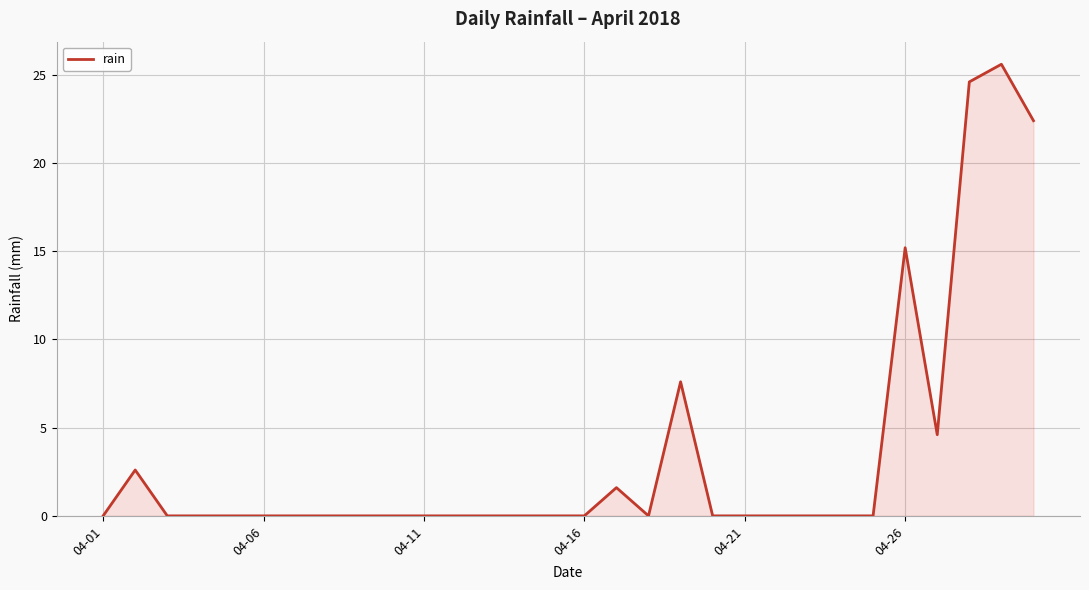

What is the maximum value shown in the chart?

25.6